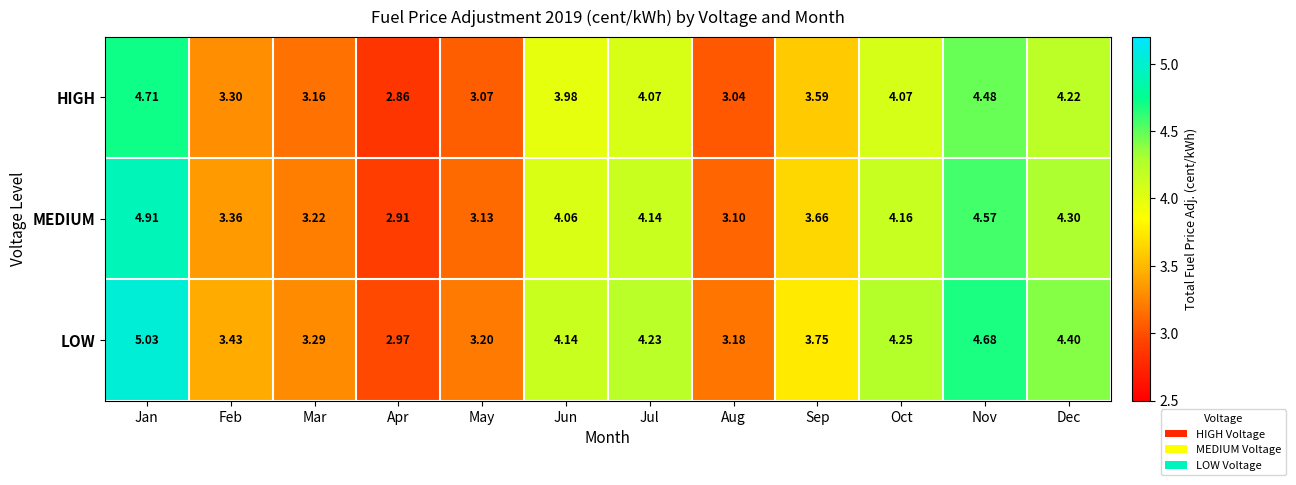

At which category does the chart reach its minimum across all series?

Apr